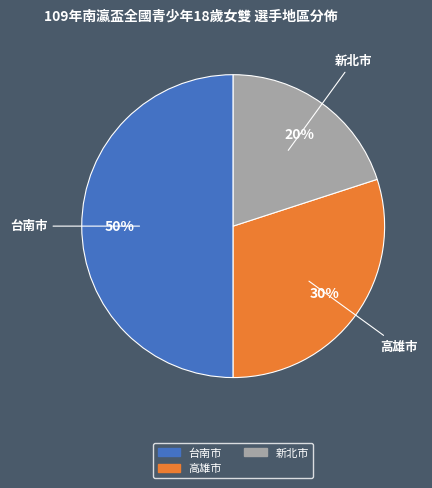

The 台南市 slice represents 50% of the pie. True or false?

True